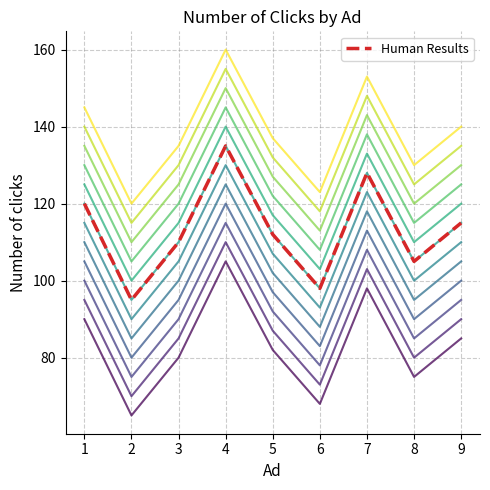

Is it true that the value at 6 is 98?

True